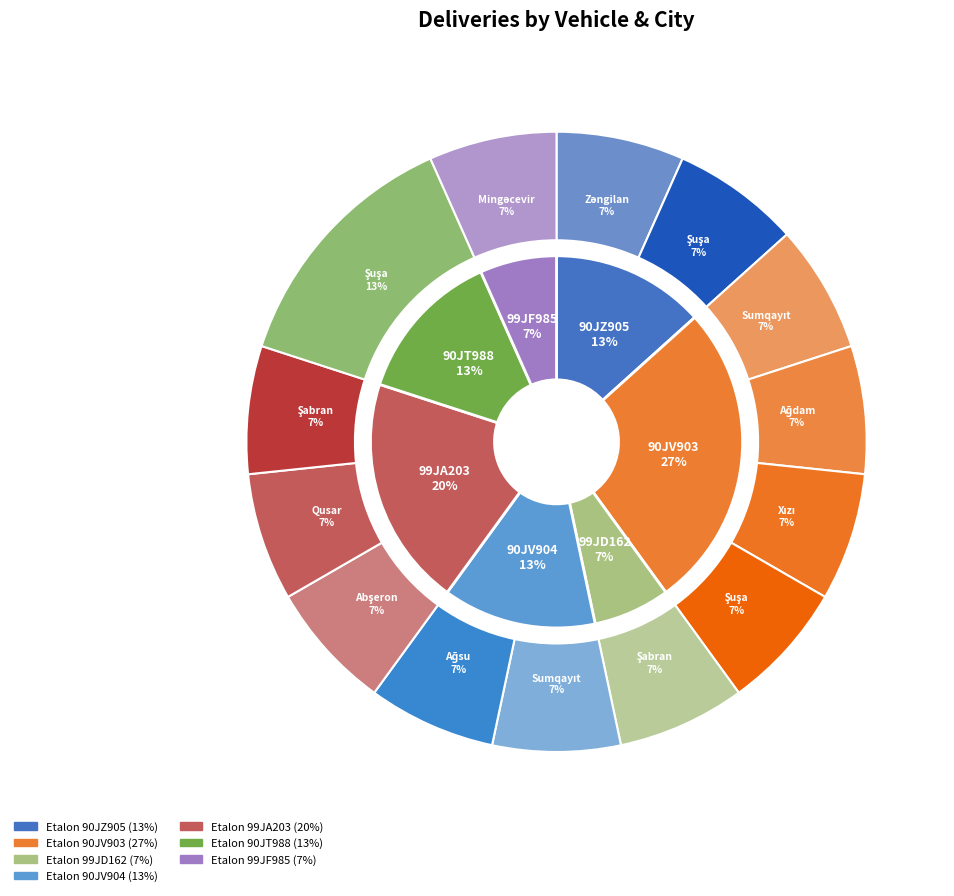

The Etalon 99JA203 slice represents 32% of the pie. True or false?

False